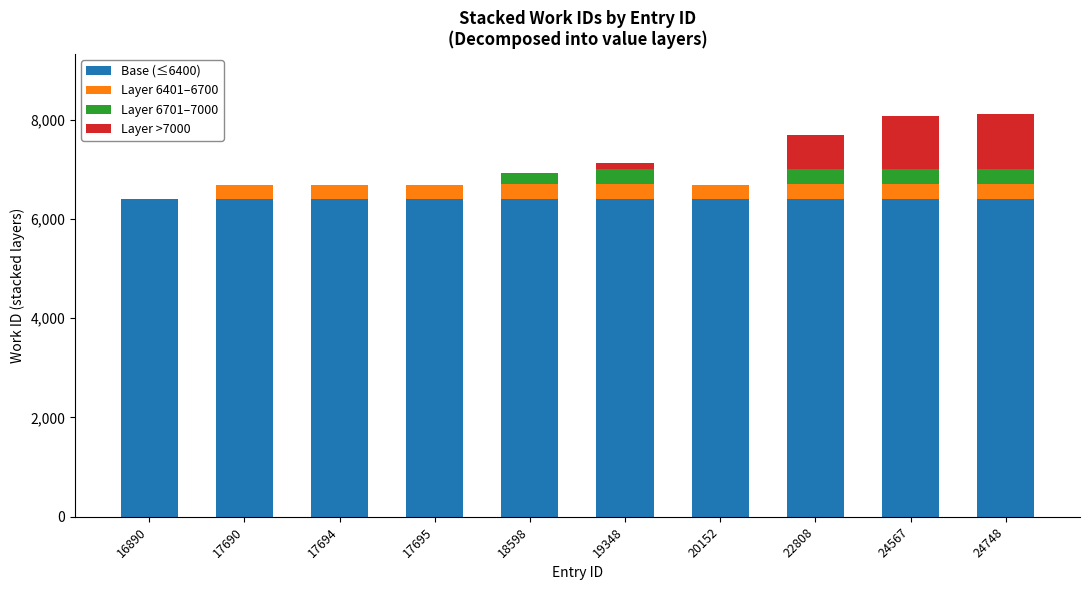

True or false: Base (≤6400) has a value of 6400 at 20152.

True